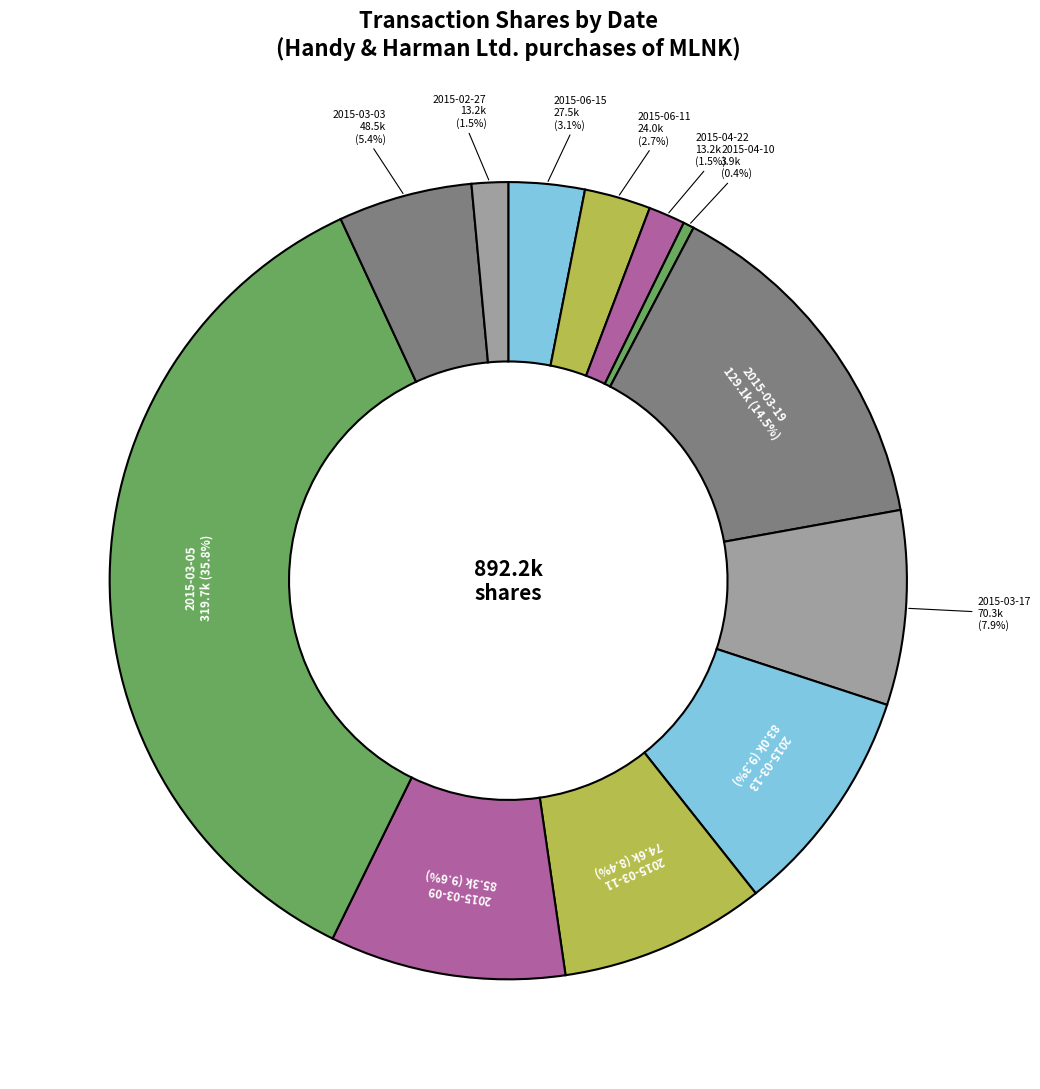

The 2015-03-13 slice represents 9% of the pie. True or false?

True